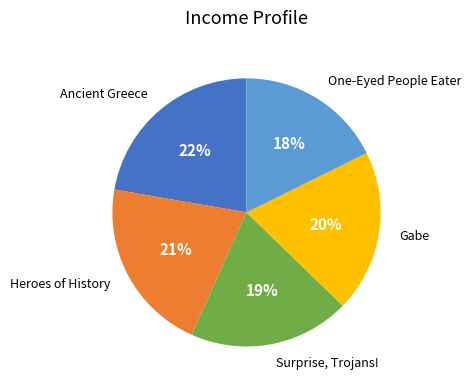

Does any single category account for the majority?

No